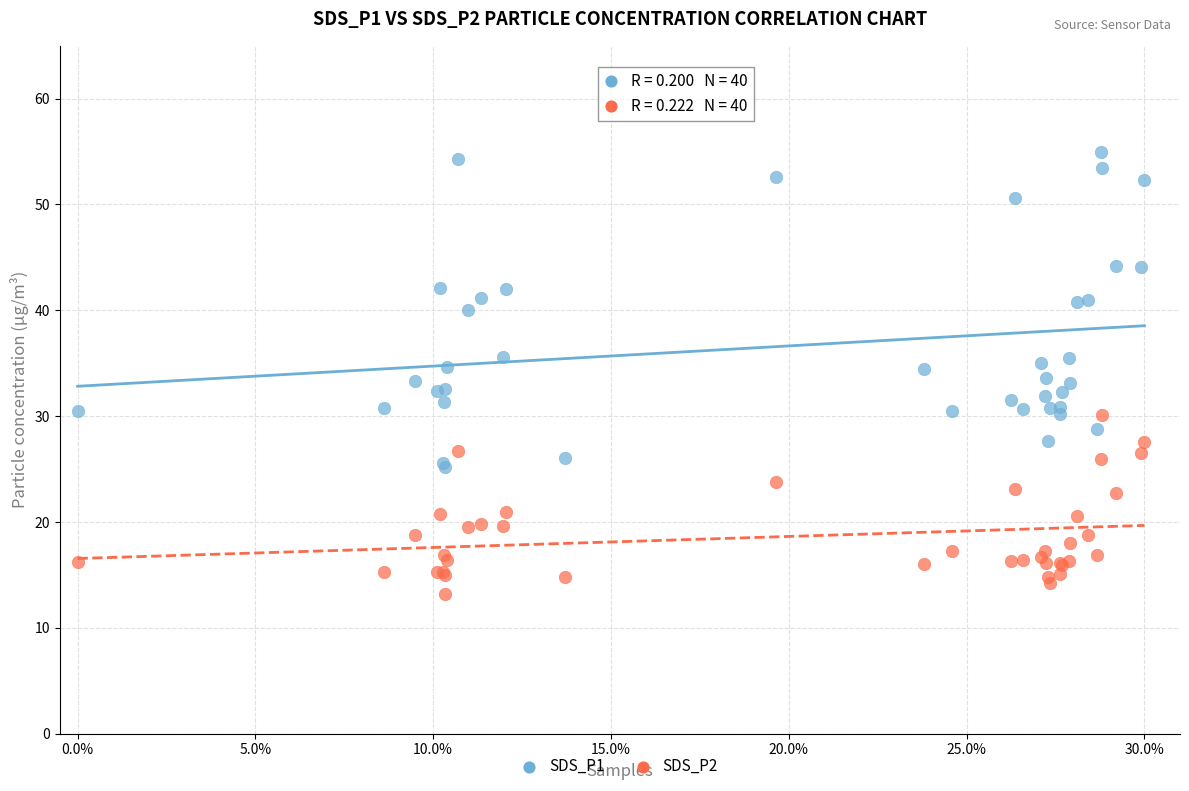

Which series reaches the minimum Y coordinate?

SDS_P2